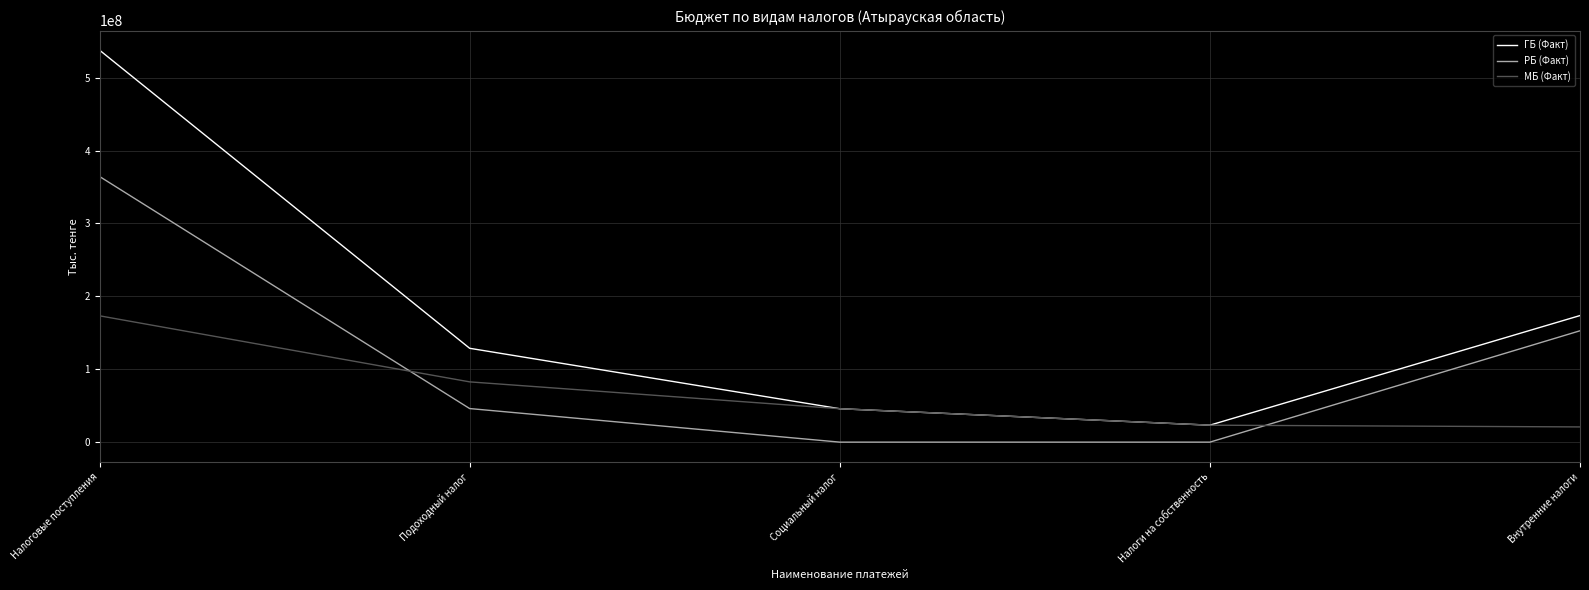

Reading right to left, list all the values displayed in this chart.

ГБ (Факт): Внутренние налоги=173617574	Налоги на собственность=23268835	Социальный налог=45823462	Подоходный налог=128734251	Налоговые поступления=537686670
РБ (Факт): Внутренние налоги=152748650	Налоги на собственность=0	Социальный налог=0	Подоходный налог=46062151	Налоговые поступления=364393339
МБ (Факт): Внутренние налоги=20868924	Налоги на собственность=23268835	Социальный налог=45823462	Подоходный налог=82672100	Налоговые поступления=173293331